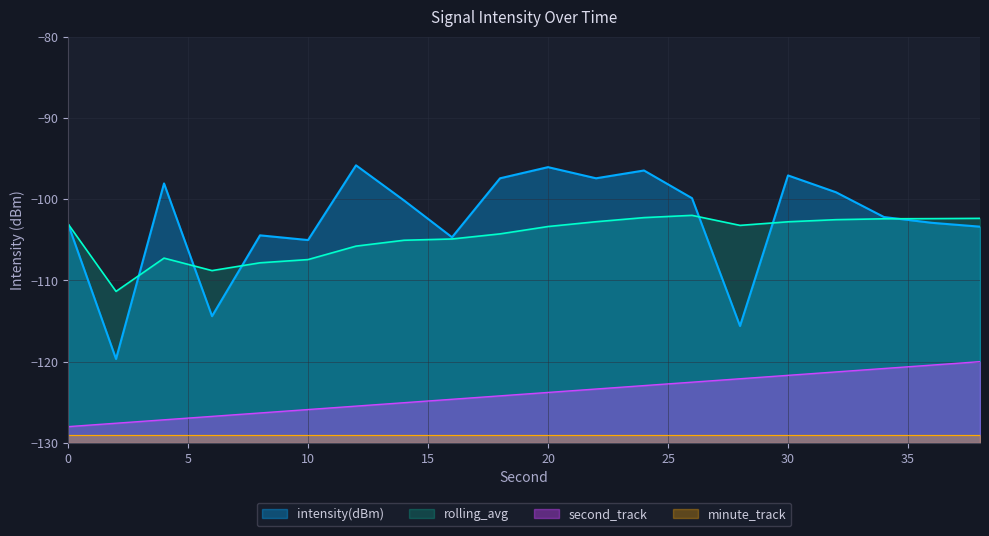

Reading left to right, list all the values displayed in this chart.

intensity(dBm): 0=-103.0	2=-119.7	4=-98.1	6=-114.4	8=-104.5	10=-105.0	12=-95.8	14=-100.2	16=-104.7	18=-97.4	20=-96.1	22=-97.4	24=-96.5	26=-99.9	28=-115.6	30=-97.1	32=-99.1	34=-102.2	36=-102.9	38=-103.4
second_track: 0=-128.0	2=-127.6	4=-127.2	6=-126.7	8=-126.3	10=-125.9	12=-125.5	14=-125.1	16=-124.6	18=-124.2	20=-123.8	22=-123.4	24=-122.9	26=-122.5	28=-122.1	30=-121.7	32=-121.3	34=-120.8	36=-120.4	38=-120.0
rolling_avg: 0=-103.0	2=-111.4	4=-107.3	6=-108.8	8=-107.8	10=-107.4	12=-105.8	14=-105.1	16=-104.9	18=-104.3	20=-103.4	22=-102.8	24=-102.3	26=-102.0	28=-103.2	30=-102.8	32=-102.5	34=-102.4	36=-102.4	38=-102.4